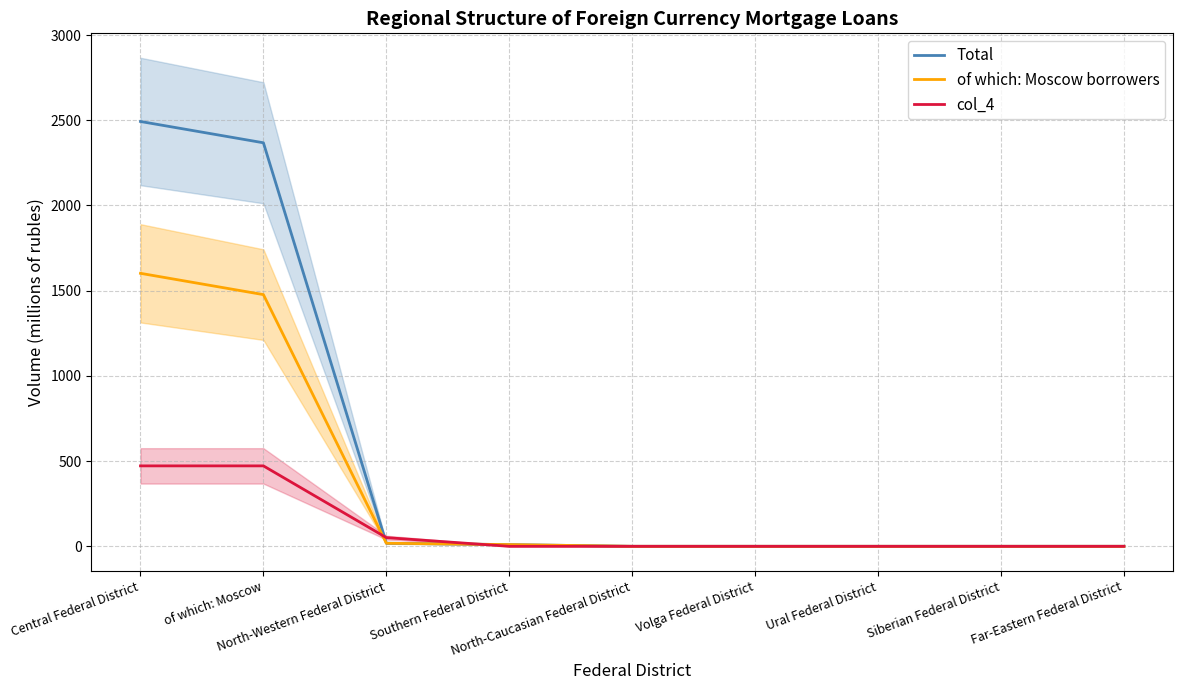

How many data points does each series have?

9